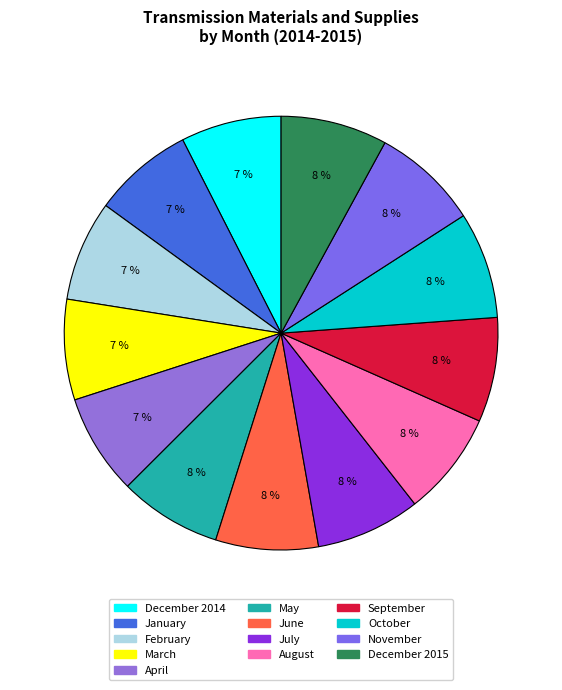

How many segments does this pie chart have?

13